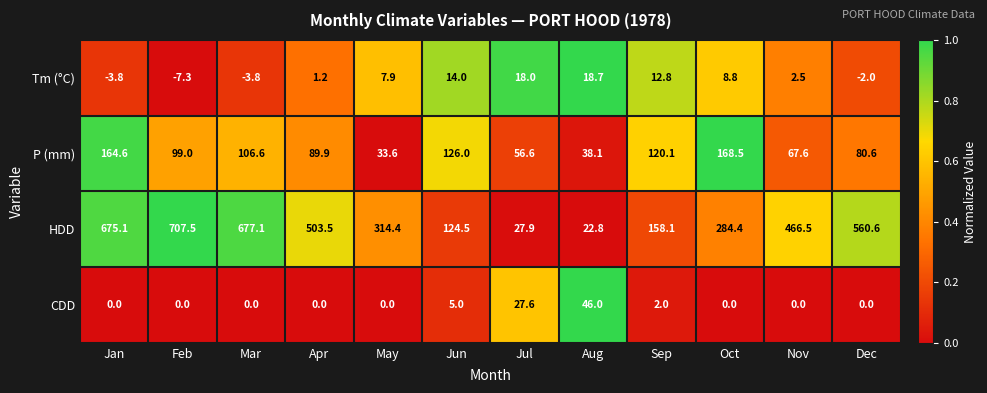

Rank the series at Aug from lowest to highest value.

Tm (°C), HDD, P (mm), CDD